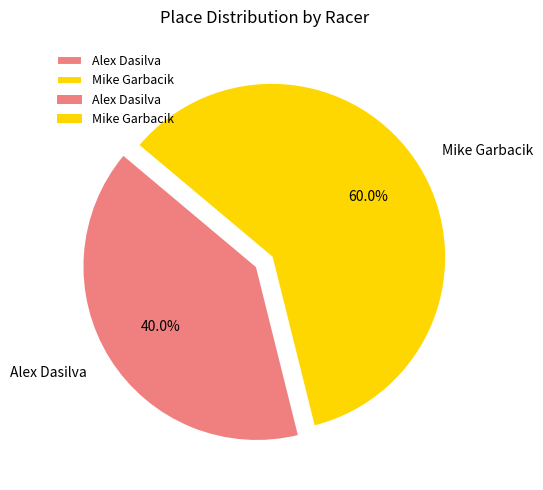

Approximately how many times larger is the value at Mike Garbacik compared to Alex Dasilva?

1.5